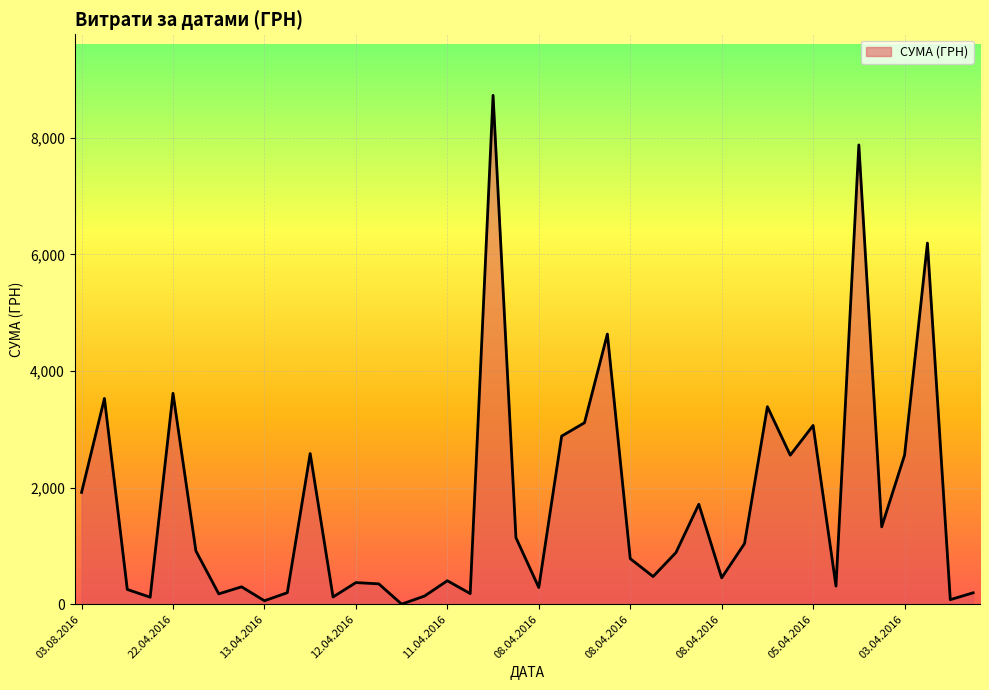

What is the maximum value shown in the chart?

8728.5